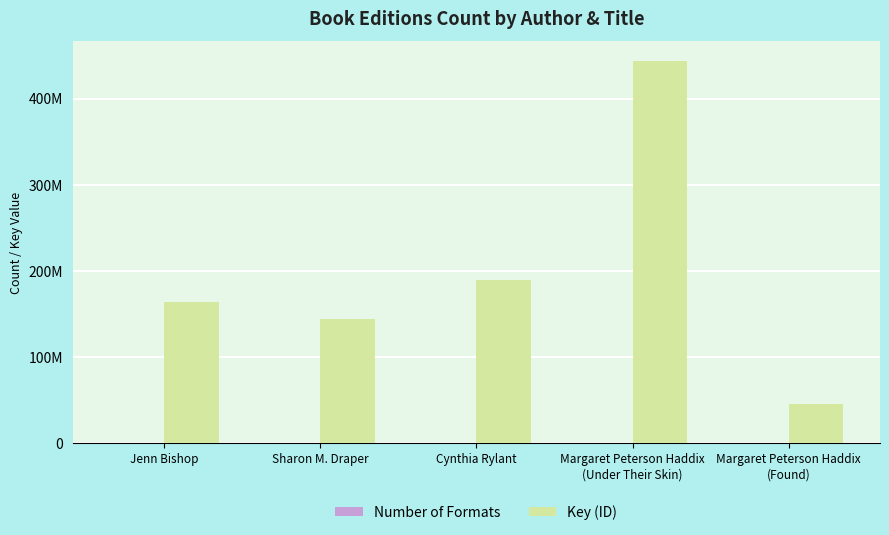

At which label is Key (ID) closest to 244658523?

Cynthia Rylant